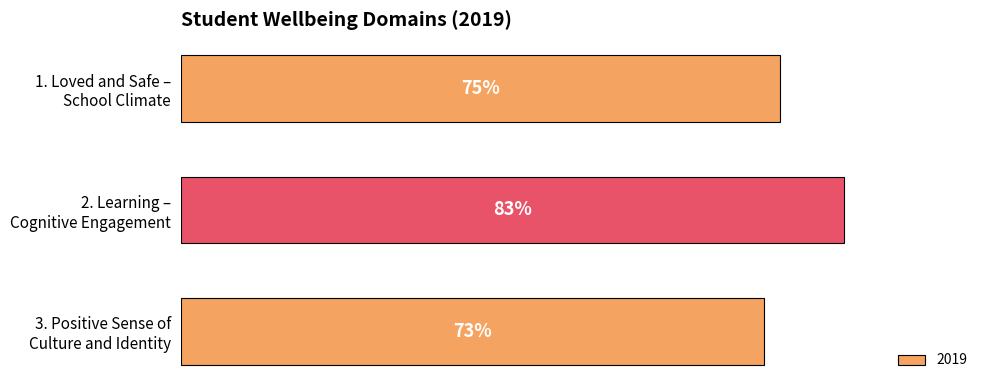

Rank the categories by value from lowest to highest.

3. Positive Sense of Culture and Identity, 1. Loved and Safe – School Climate, 2. Learning – Cognitive Engagement